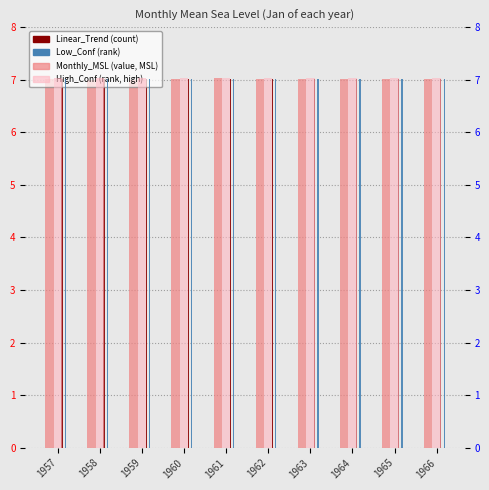

What are all the series names shown in the legend?

Monthly_MSL, Linear_Trend, High_Conf, Low_Conf